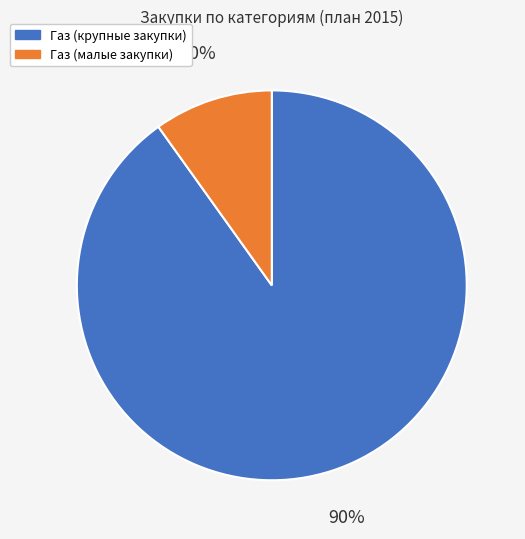

Does any single category account for the majority?

Yes